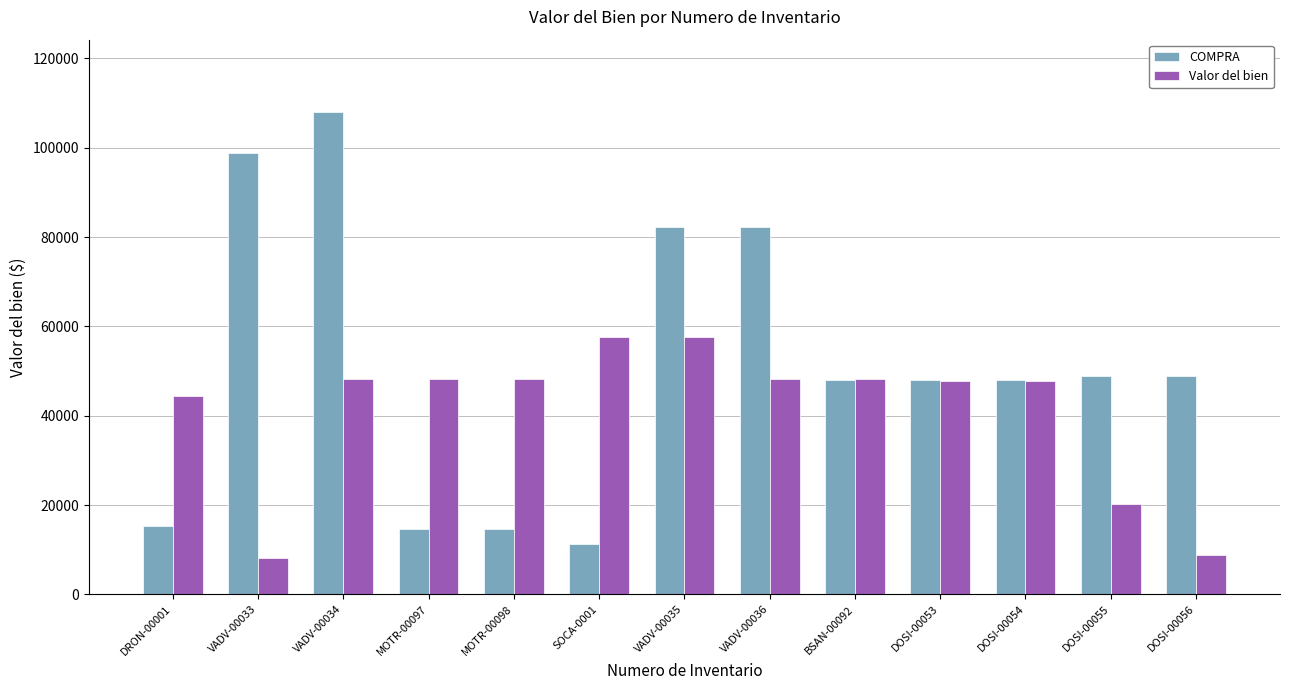

How many categories are shown in the chart?

13